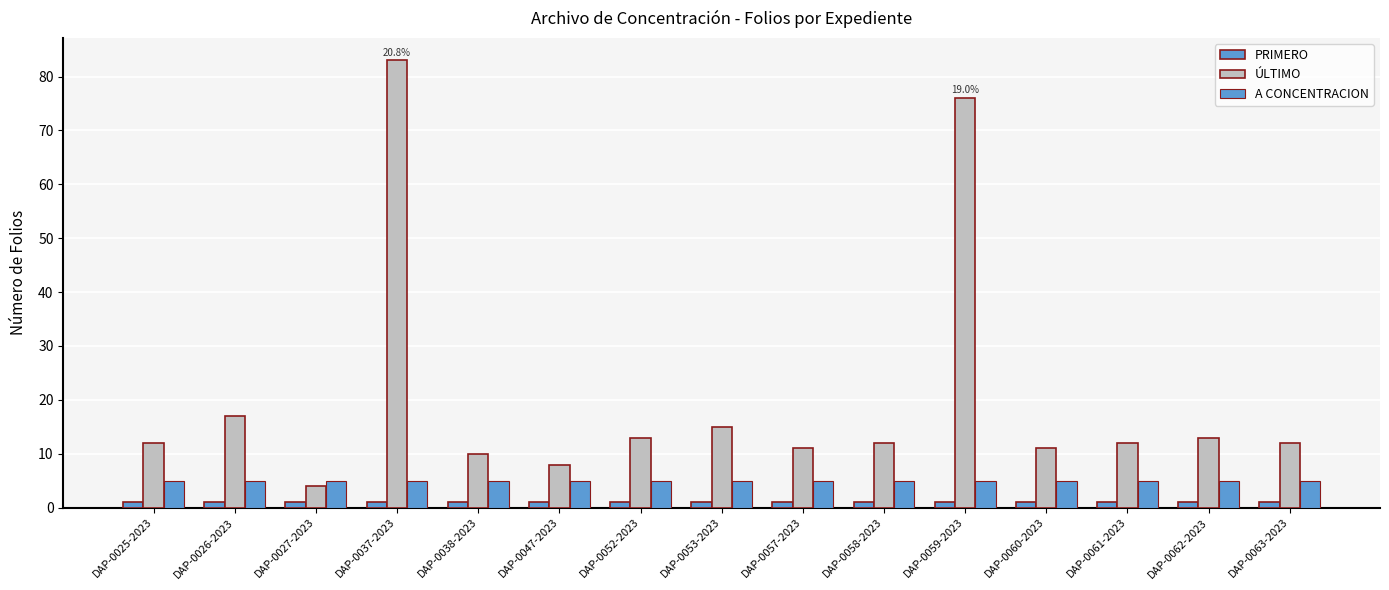

What is the label of the 1st bar from the right?

DAP-0063-2023